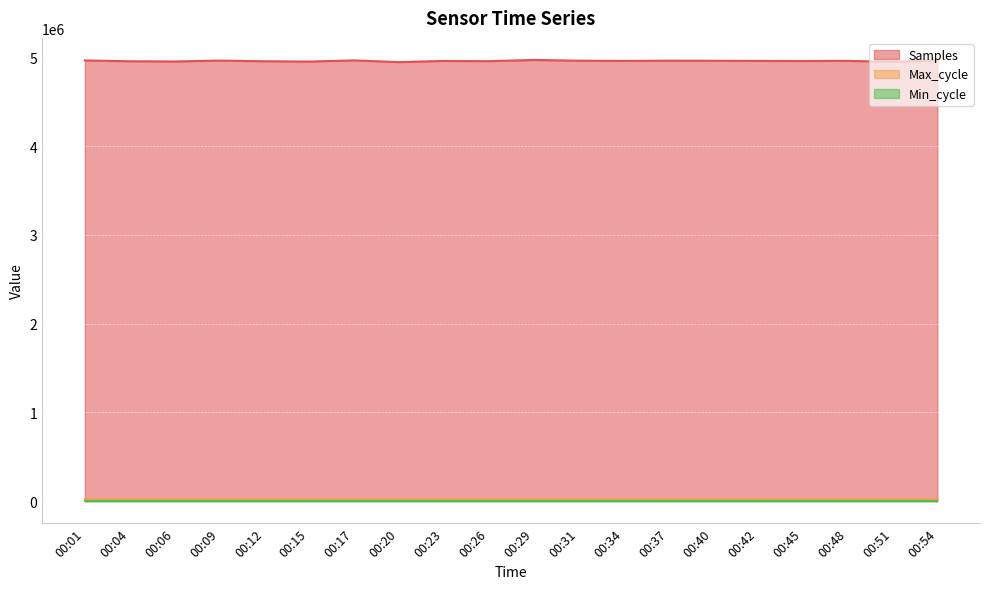

At how many categories does at least one series exceed 1038441?

20